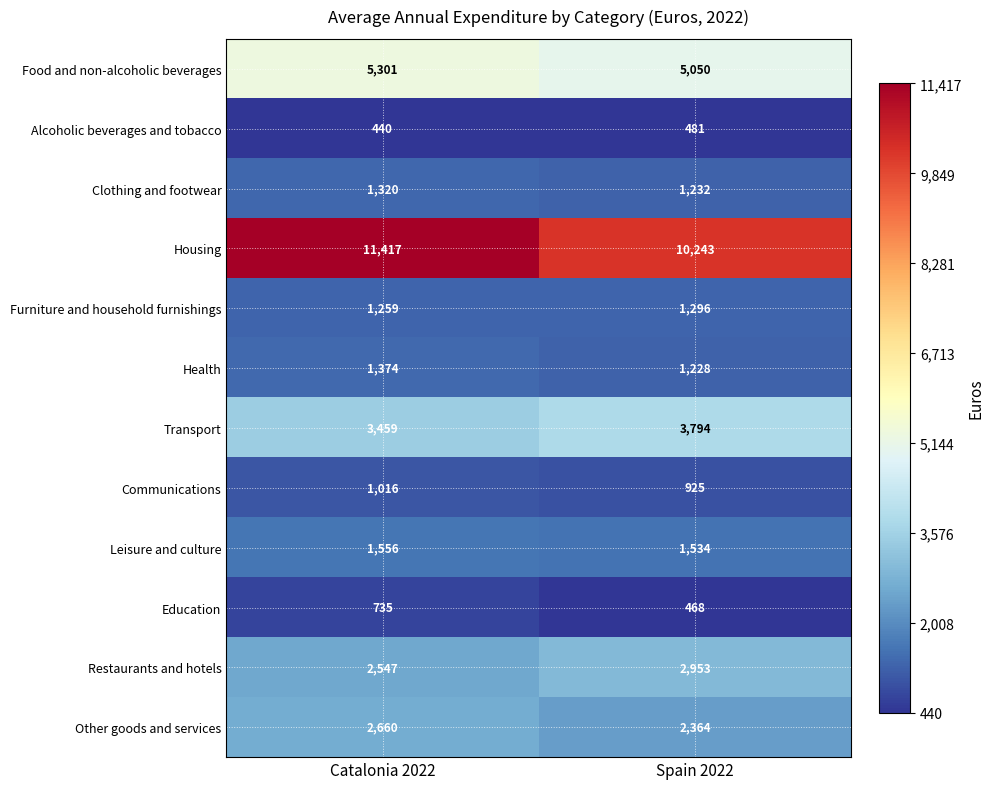

At which label does Communications reach its peak?

Catalonia 2022